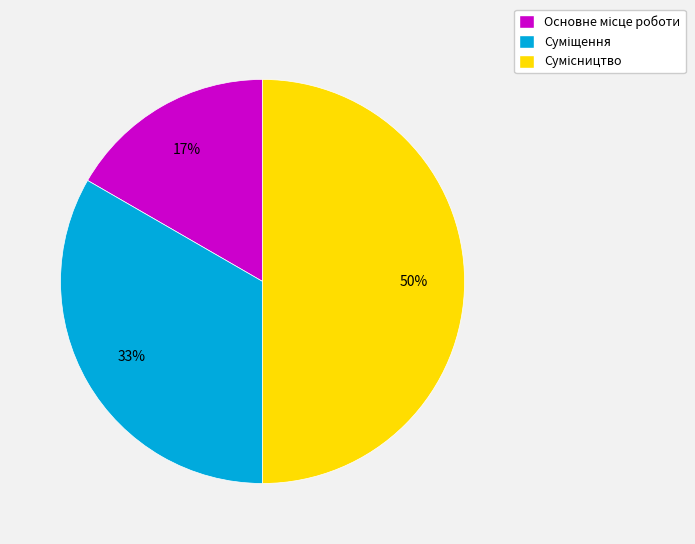

To the nearest percent, what is the average slice percentage?

33%